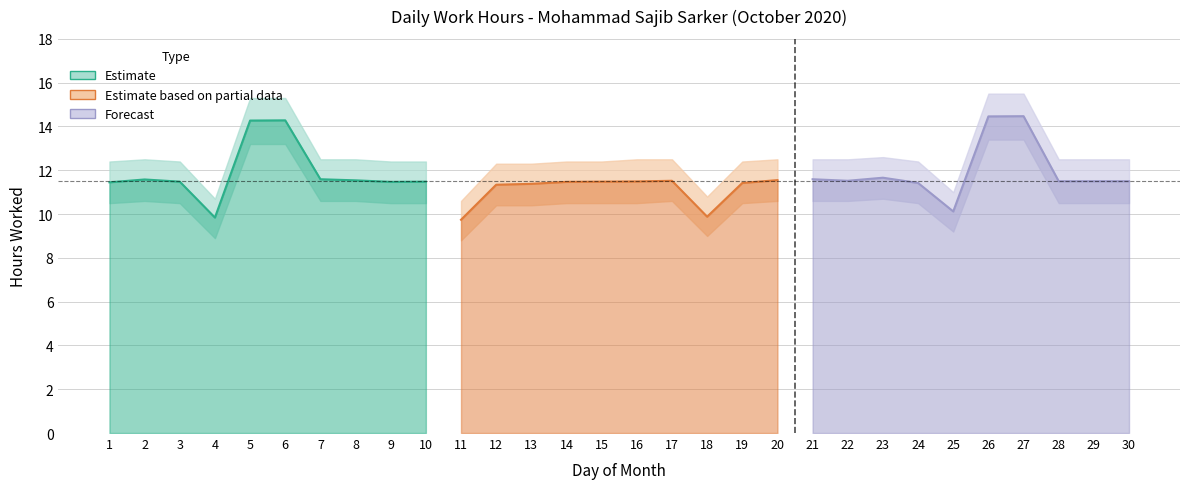

Between 9 and 3, which is larger?

3